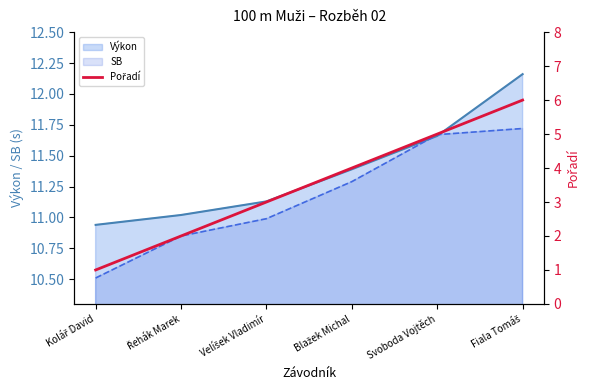

True or false: Výkon has a value of 15.3 at Svoboda Vojtěch.

False